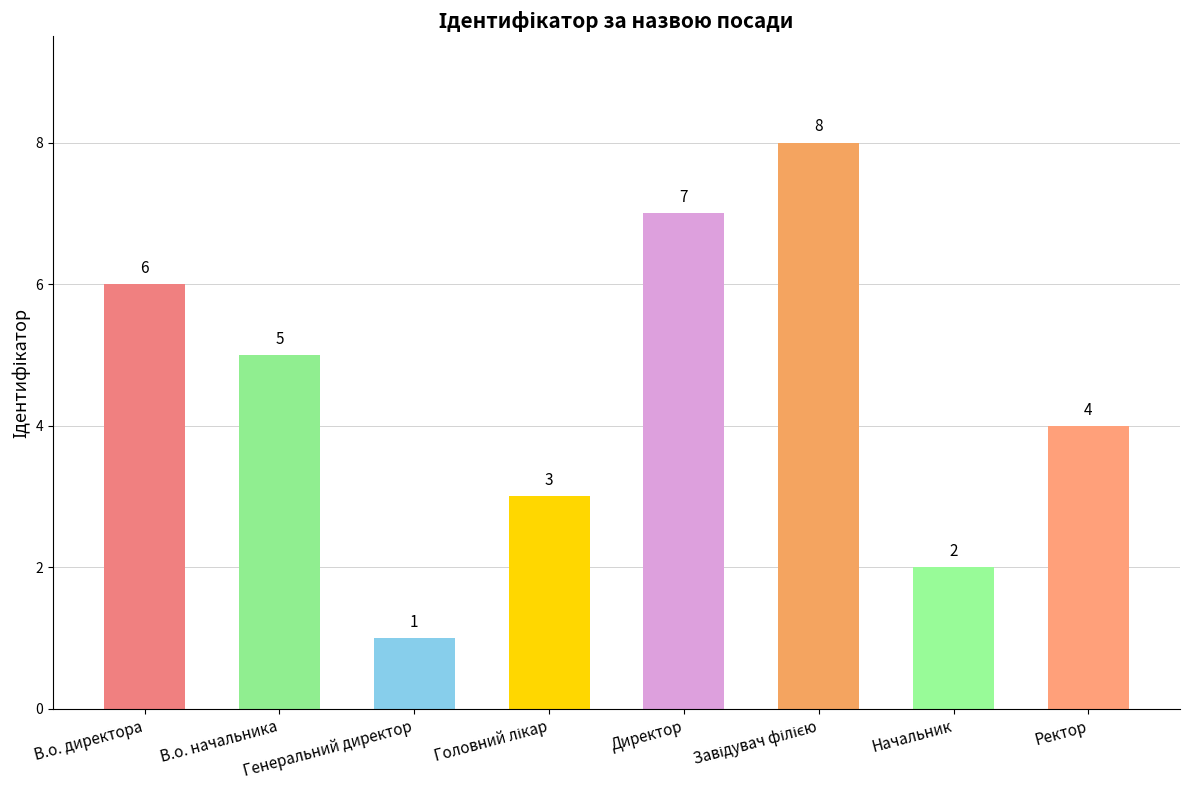

Between В.о. начальника and Директор, which is larger?

Директор